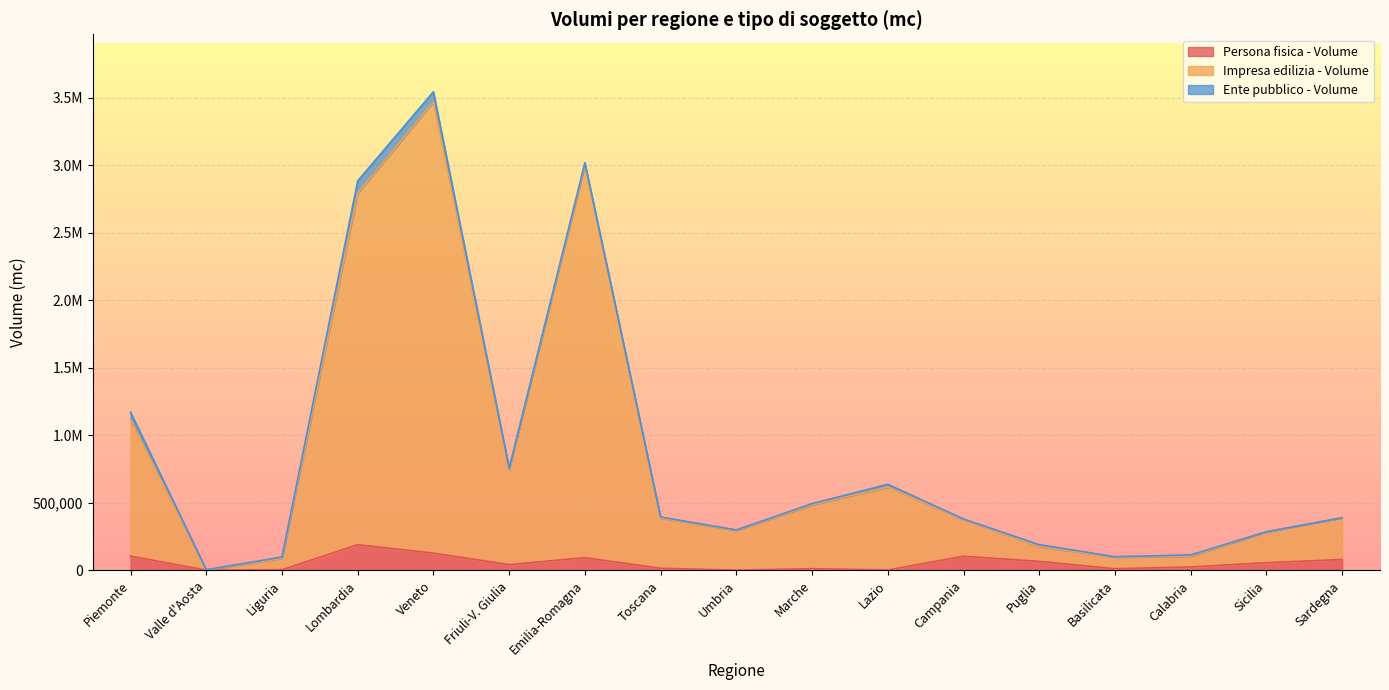

What position from the left is Calabria?

15